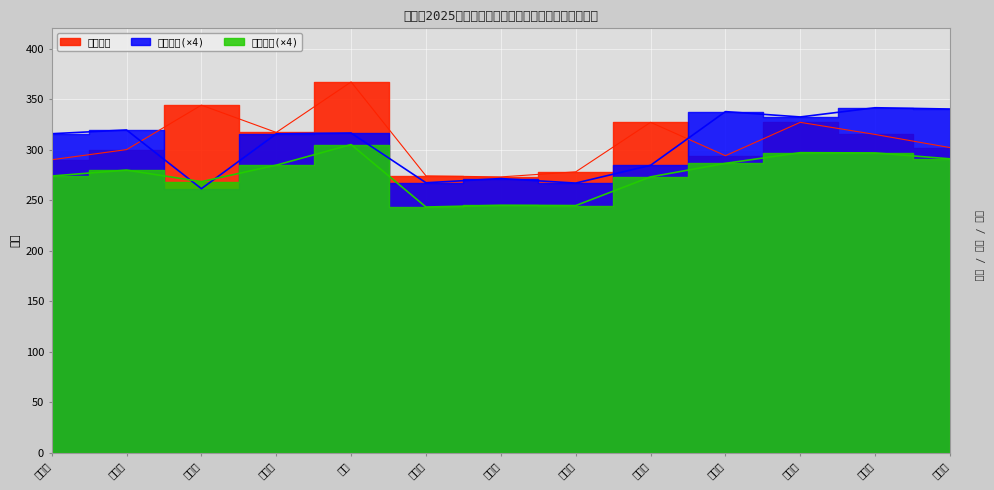

True or false: 录取成绩 and 初试成绩 intersect in this chart.

False